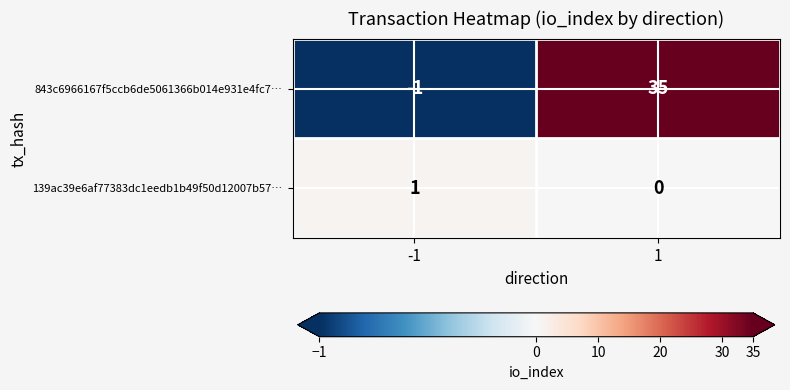

The value of 139ac39e6af77383dc1eedb1b49f50d12007b57… at -1 is 0. True or false?

False